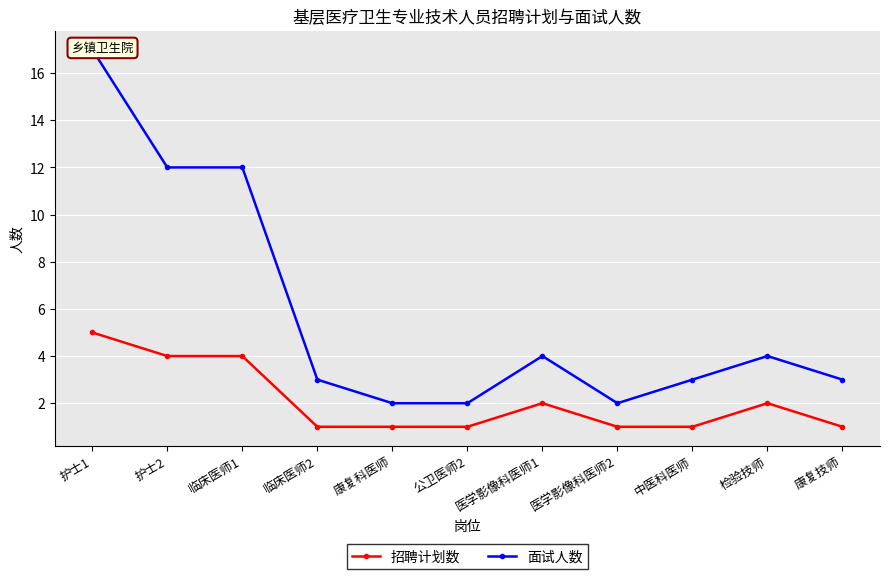

True or false: 招聘计划数 has more than 0 points higher than both neighbors.

True